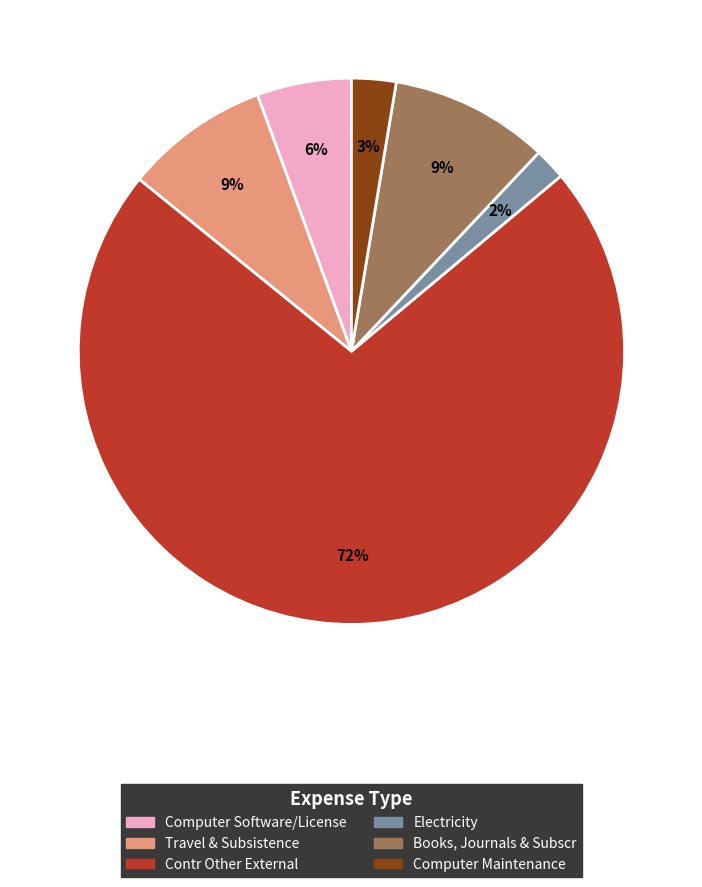

Approximately how many times larger is the value at Computer Software/License compared to Contr Other External?

0.1